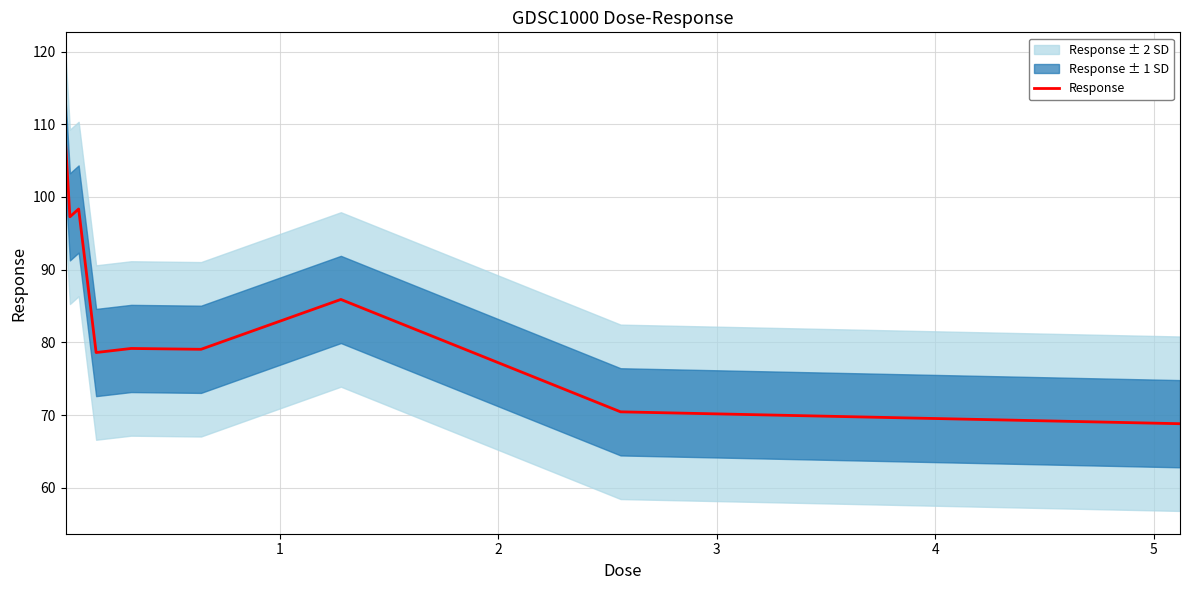

What is the difference between the maximum and minimum values?

38.7